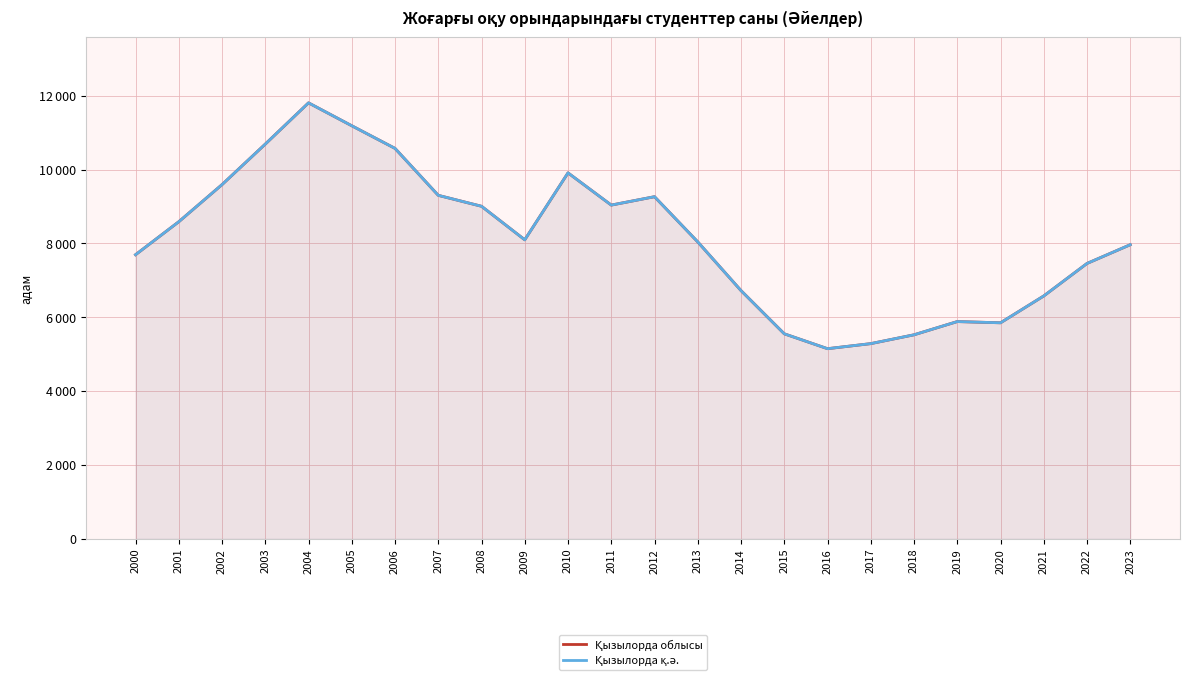

What is the value of the Қызылорда облысы point at the 18th from the left?

5287